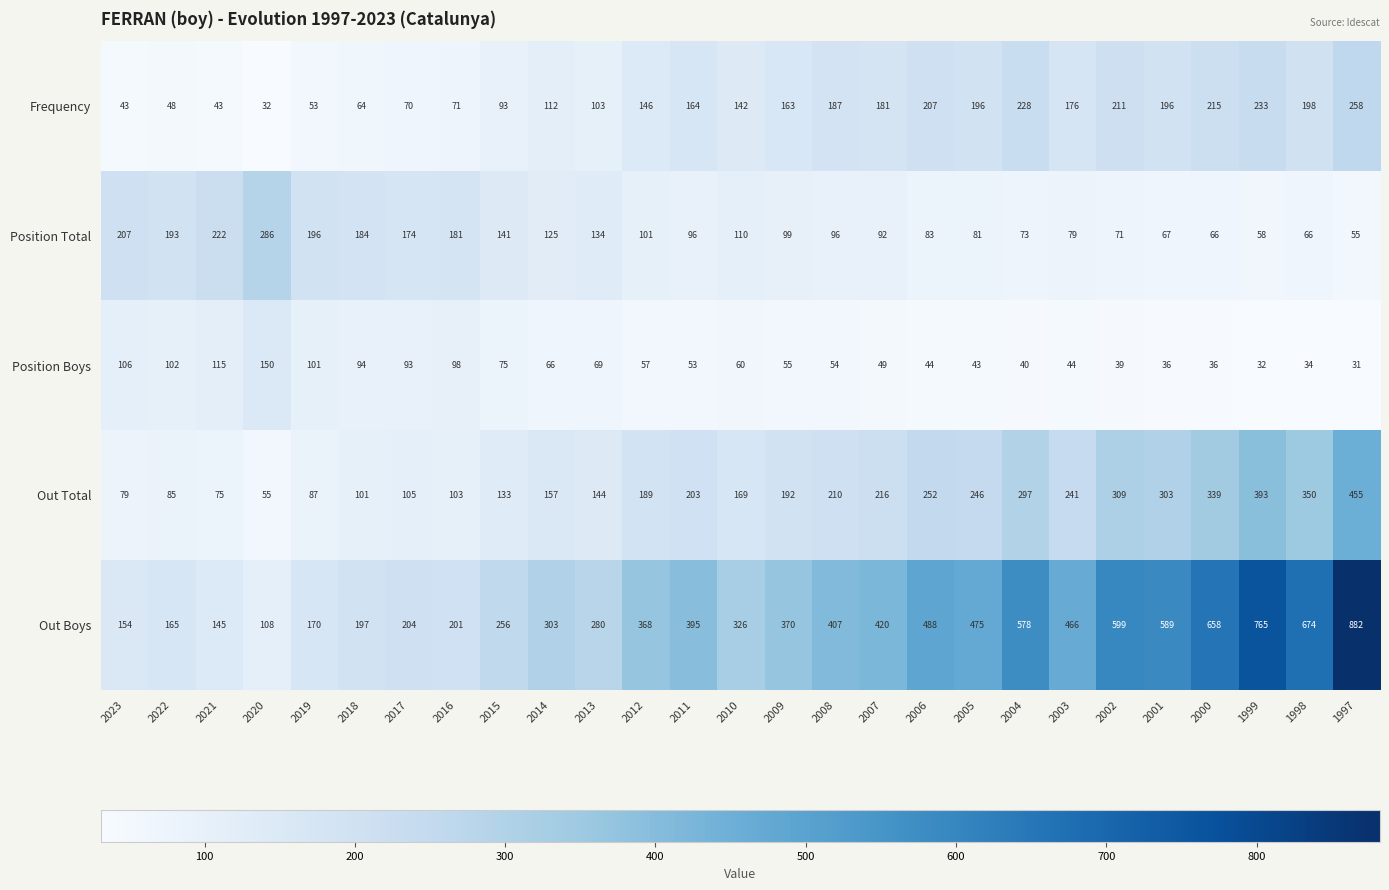

Is it true that Out Total equals 74 at 2012?

False